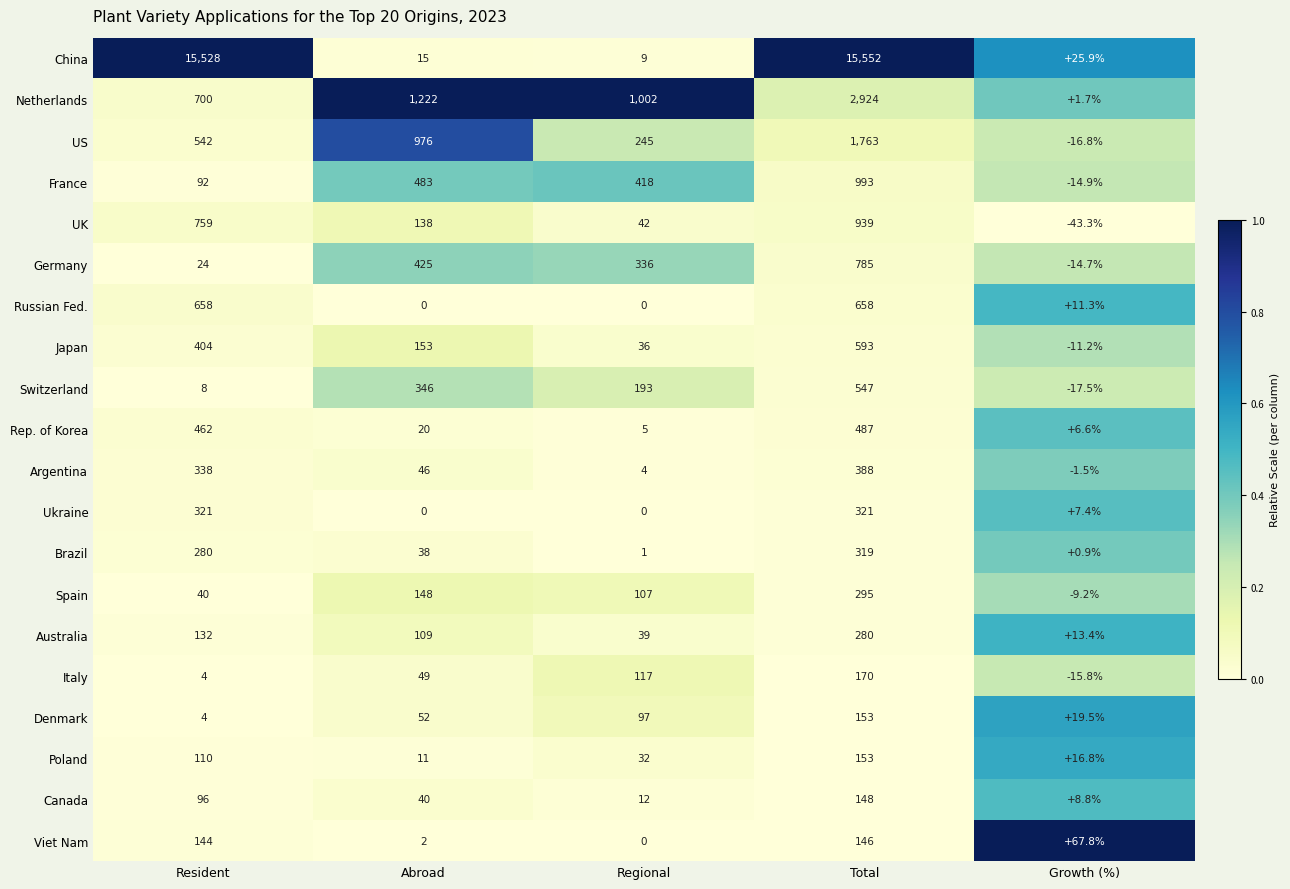

Which series has the largest total across all categories?

China